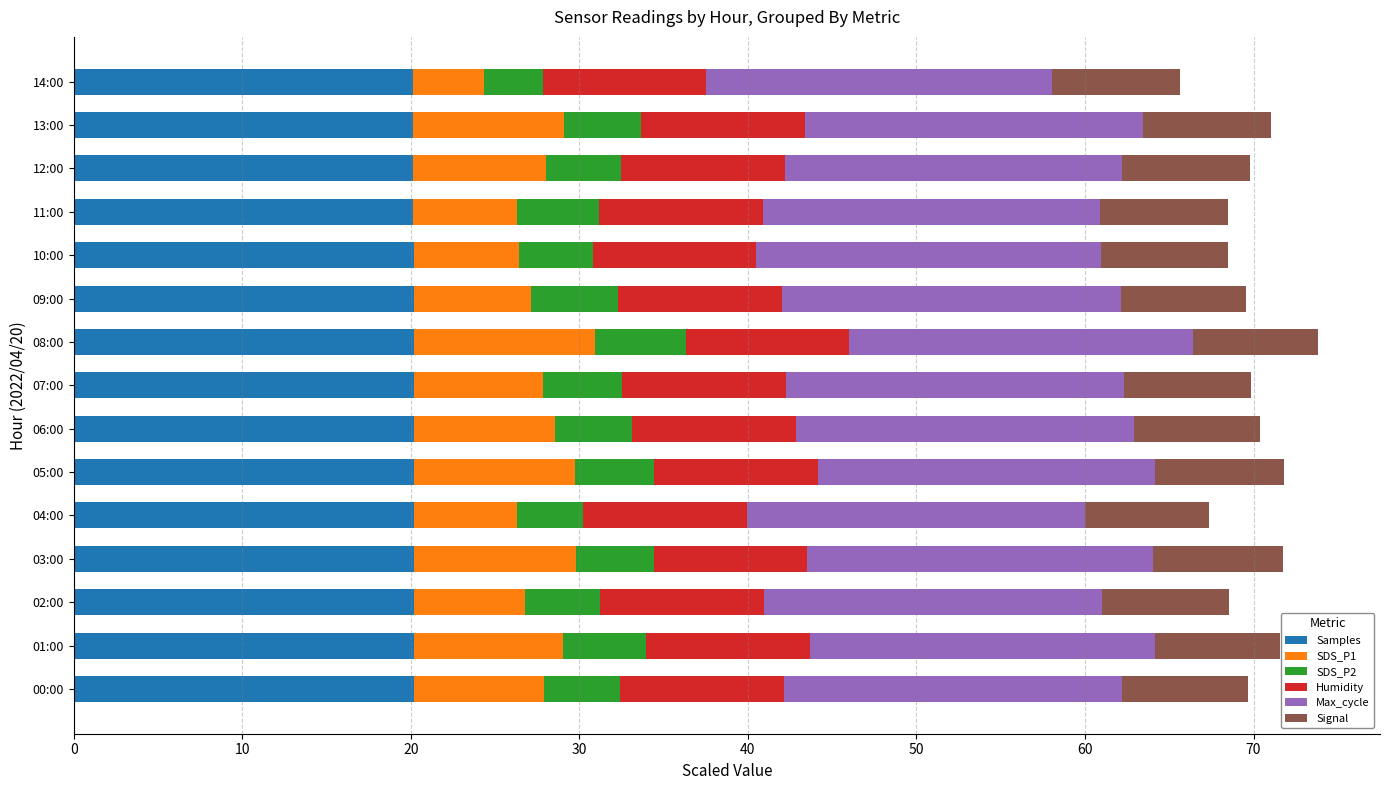

What is the total value across all series at 02:00?

68.5